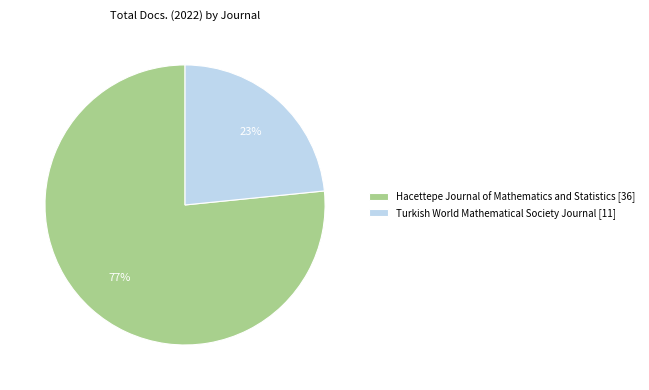

To the nearest percent, what portion does Turkish World Mathematical Society Journal represent?

23%